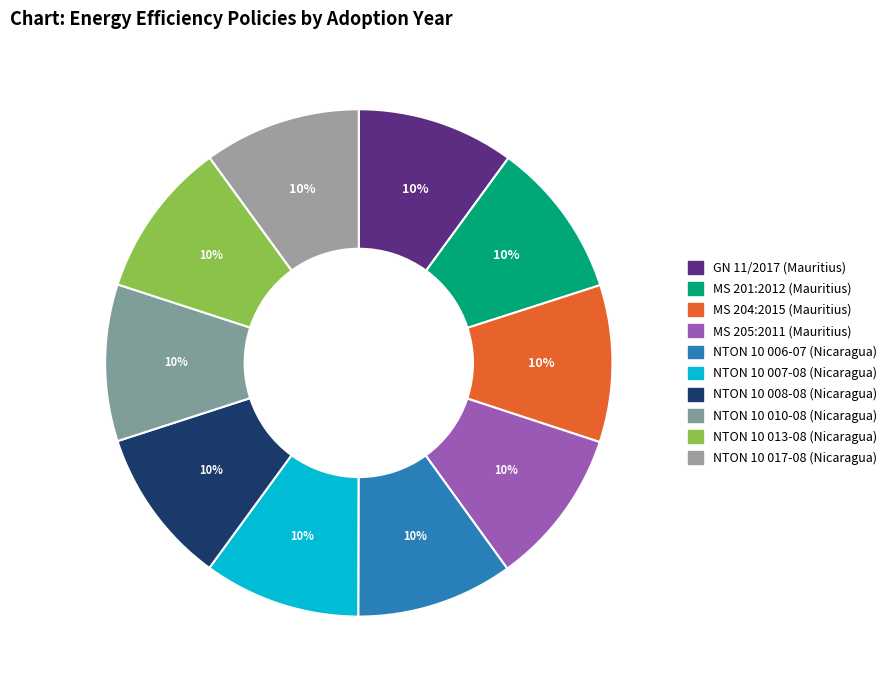

Rank the categories by value from highest to lowest.

GN 11/2017 (Mauritius), MS 204:2015 (Mauritius), MS 201:2012 (Mauritius), NTON 10 017-08 (Nicaragua), MS 205:2011 (Mauritius), NTON 10 010-08 (Nicaragua), NTON 10 007-08 (Nicaragua), NTON 10 013-08 (Nicaragua), NTON 10 006-07 (Nicaragua), NTON 10 008-08 (Nicaragua)